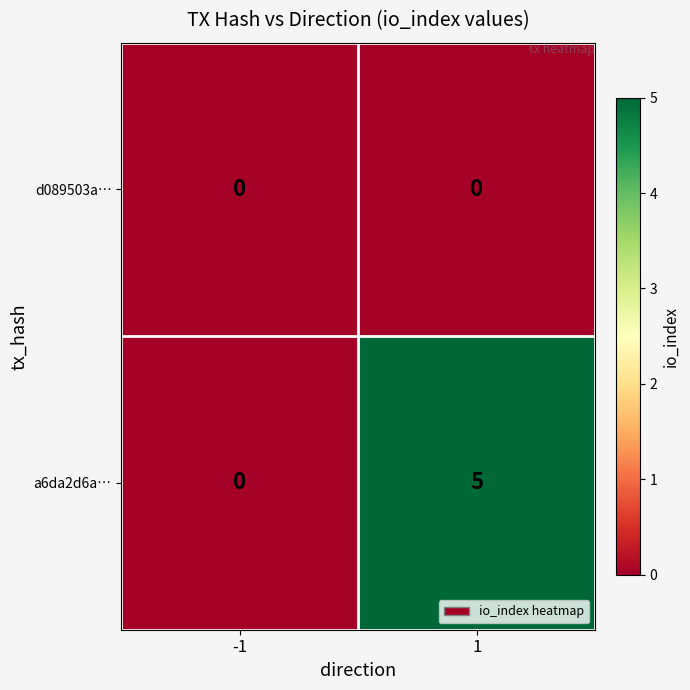

What is the greatest value displayed?

5